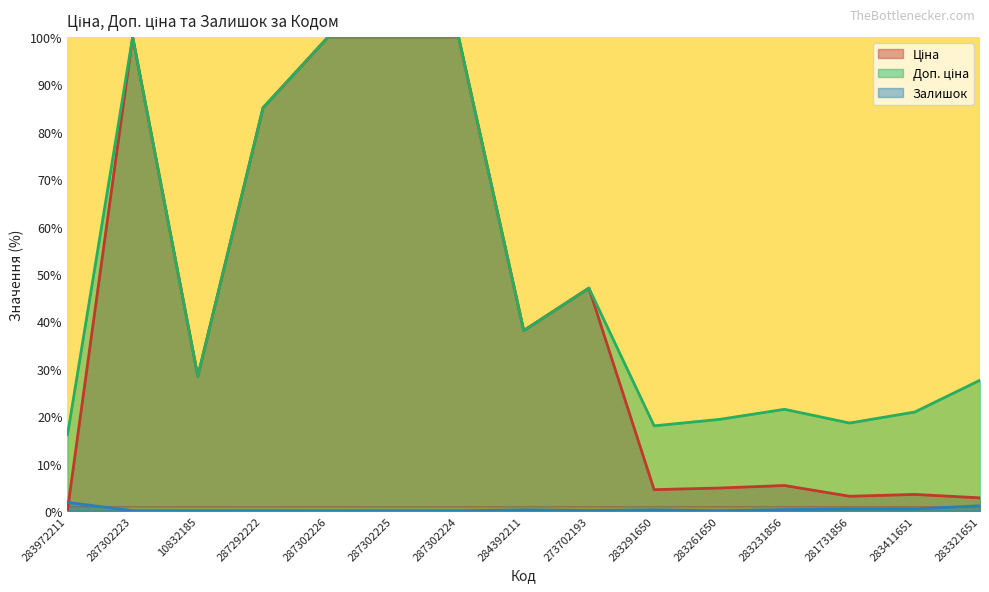

Reading left to right, list all the values displayed in this chart.

Ціна: 283972211=0.2	287302223=100.0	10832185=28.4	287292222=85.0	287302226=100.0	287302225=100.0	287302224=100.0	284392211=38.1	273702193=47.0	283291650=4.5	283261650=4.8	283231856=5.4	281731856=3.1	283411651=3.5	283321651=2.8
Доп. ціна: 283972211=16.1	287302223=100.0	10832185=28.4	287292222=85.0	287302226=100.0	287302225=100.0	287302224=100.0	284392211=38.1	273702193=47.0	283291650=18.0	283261650=19.3	283231856=21.4	281731856=18.5	283411651=20.9	283321651=27.6
Залишок: 283972211=1.8	287302223=0.0	10832185=0.0	287292222=0.0	287302226=0.0	287302225=0.0	287302224=0.0	284392211=0.2	273702193=0.1	283291650=0.2	283261650=0.0	283231856=0.3	281731856=0.4	283411651=0.4	283321651=1.1